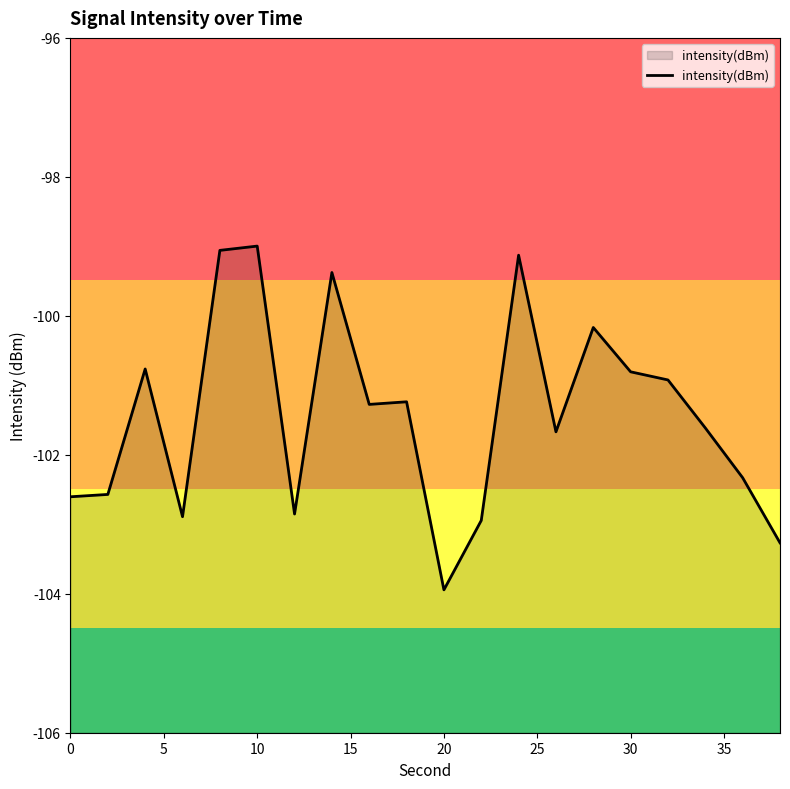

What is the highest value of the intensity(dBm) series?

-99.0